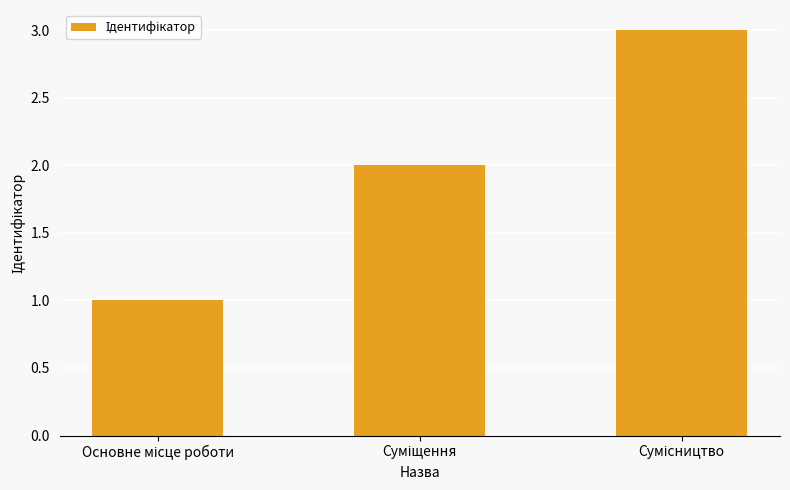

What is the greatest value displayed?

3